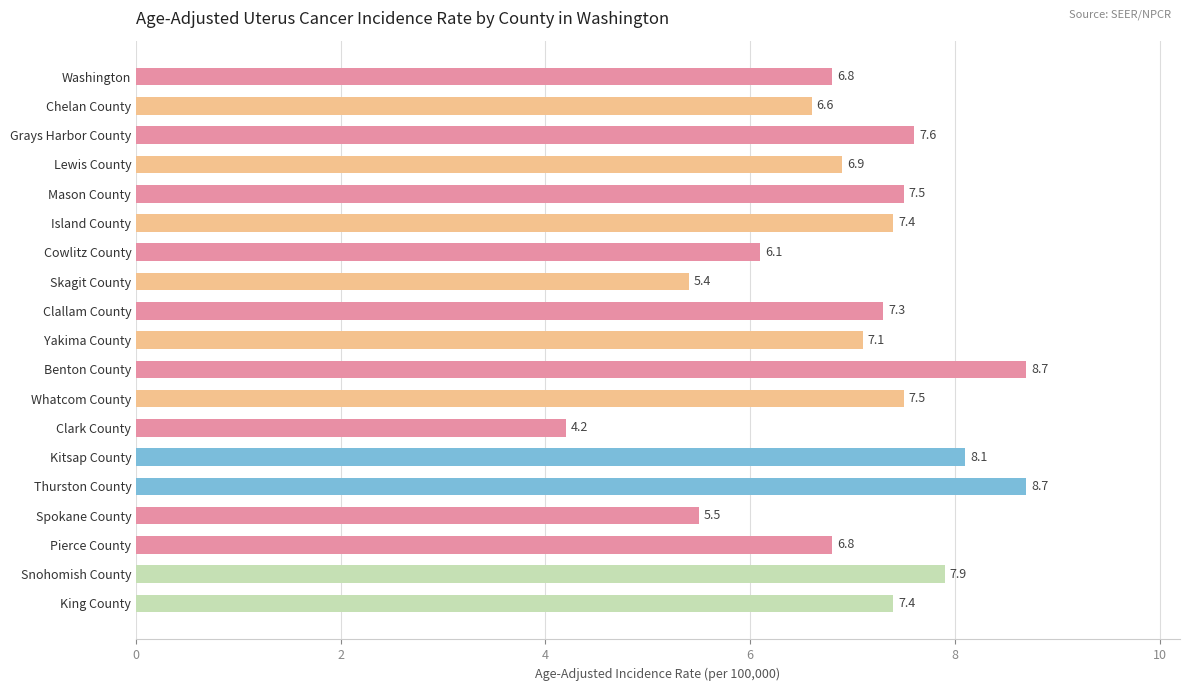

What is the minimum value shown in the chart?

4.2